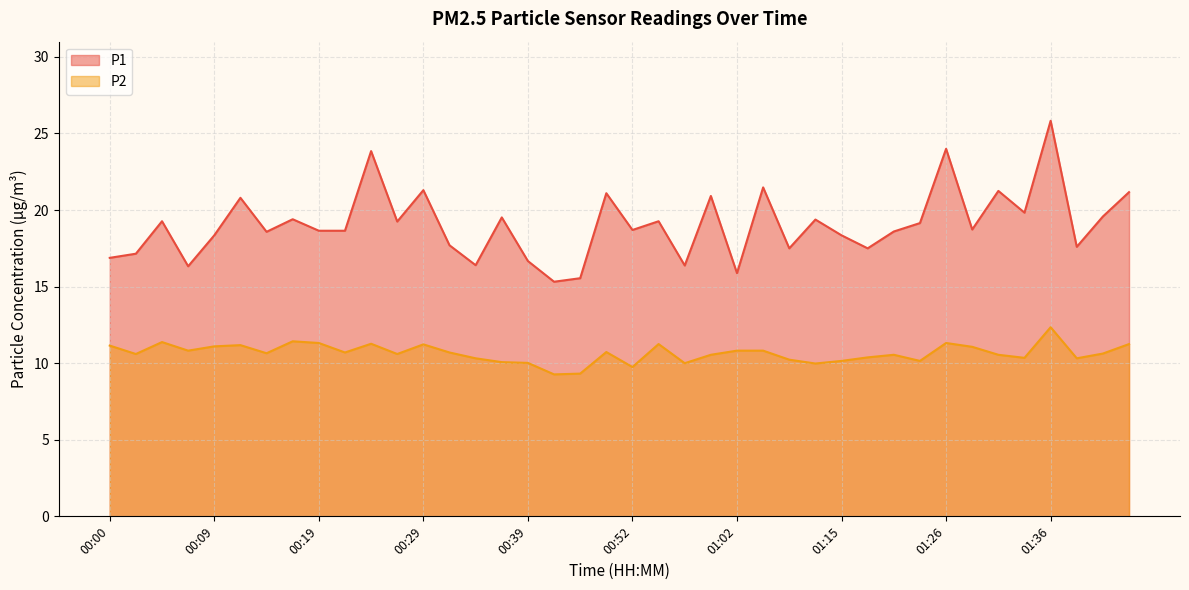

What is the highest value of the P1 series?

25.8